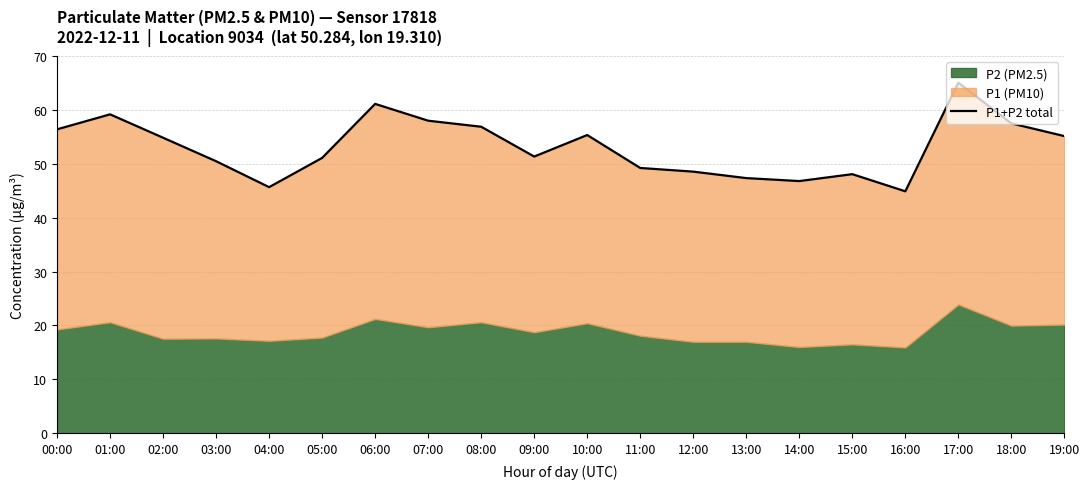

What is the average value?

53.1